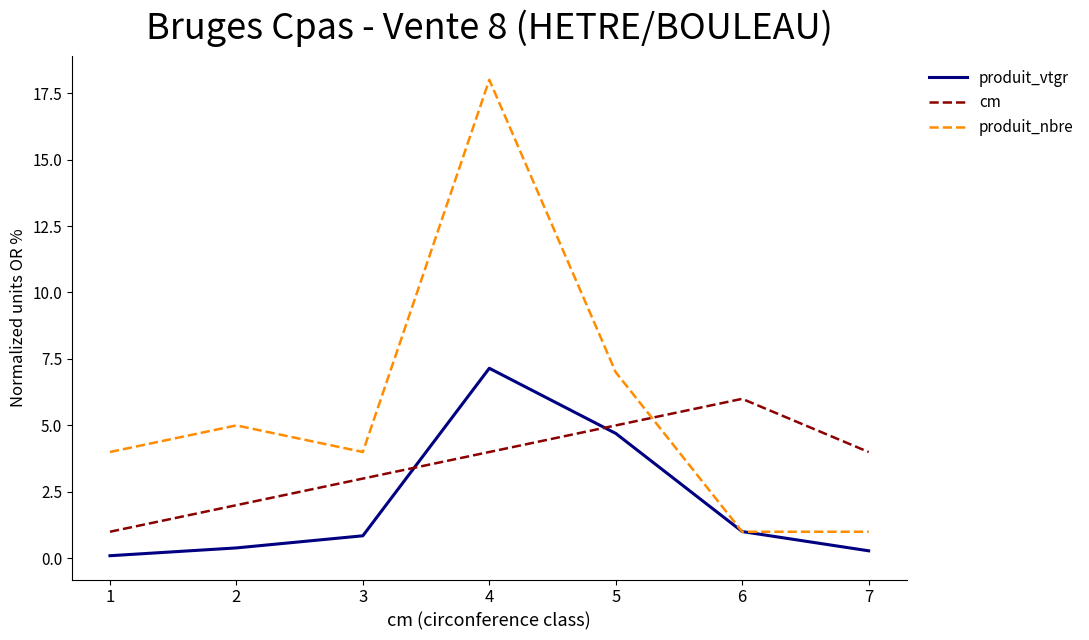

What is the difference between the maximum and minimum values in the produit_vtgr series?

7.1